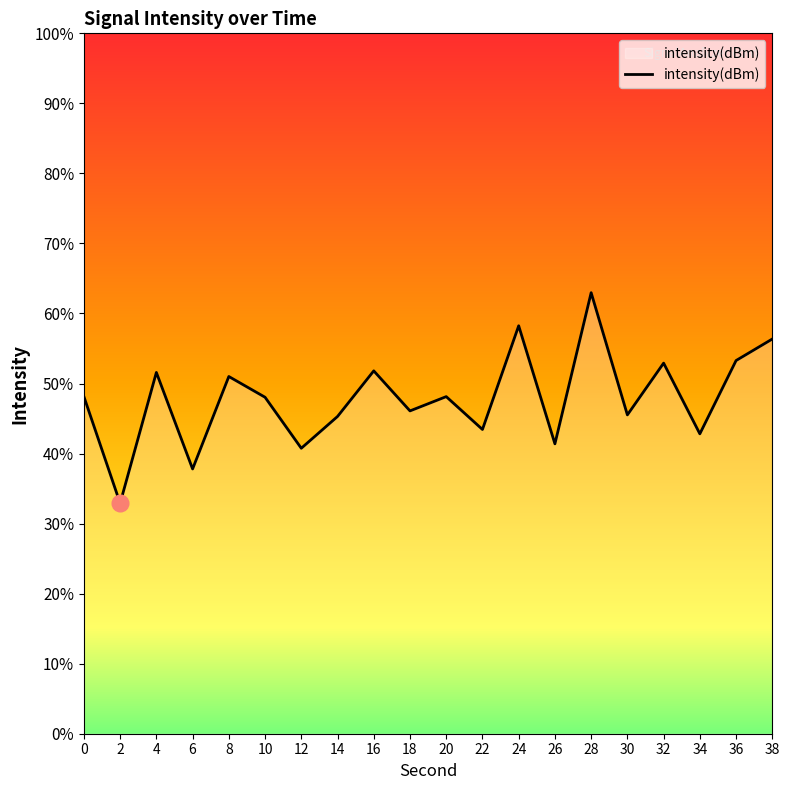

How many data points are less than -132?

17